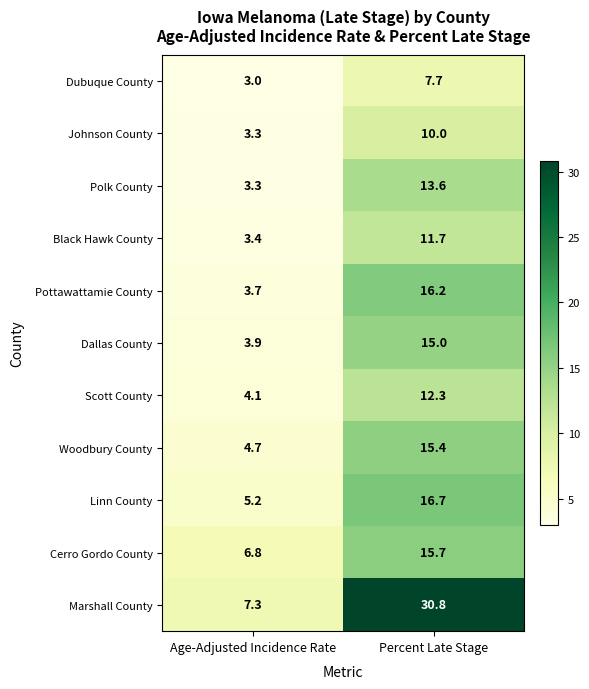

Read the Cerro Gordo County value at Age-Adjusted Incidence Rate.

6.8